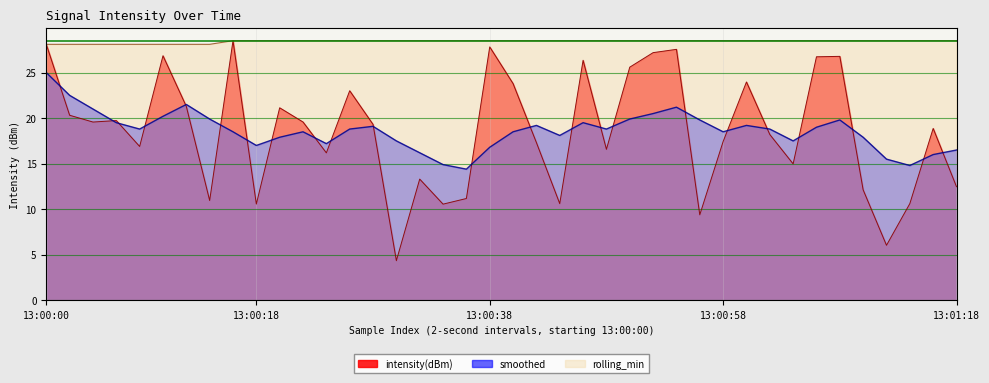

Which series has the largest range (max minus min)?

intensity(dBm)